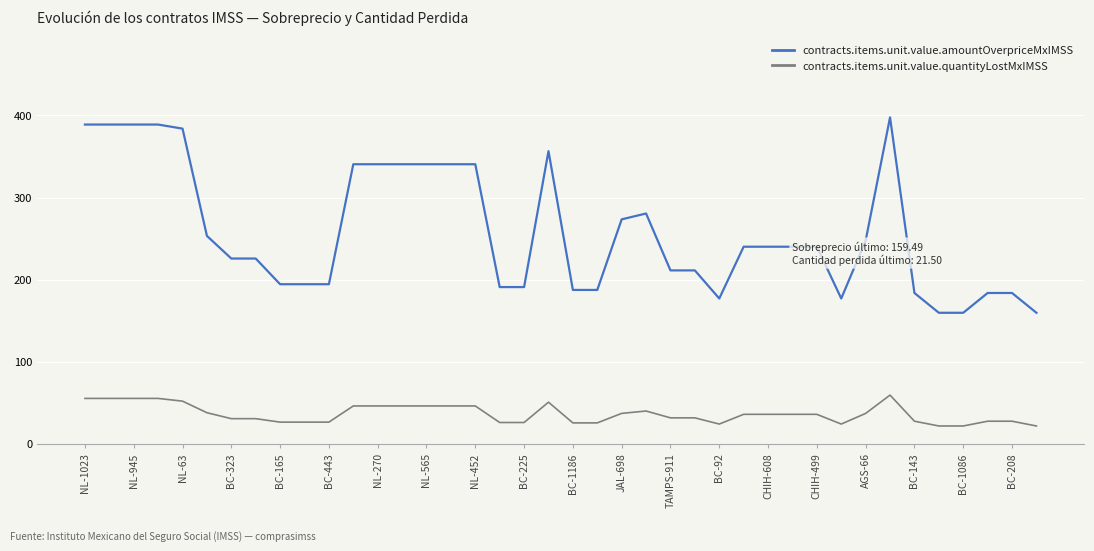

Which series has the largest range (max minus min)?

contracts.items.unit.value.amountOverpriceMxIMSS